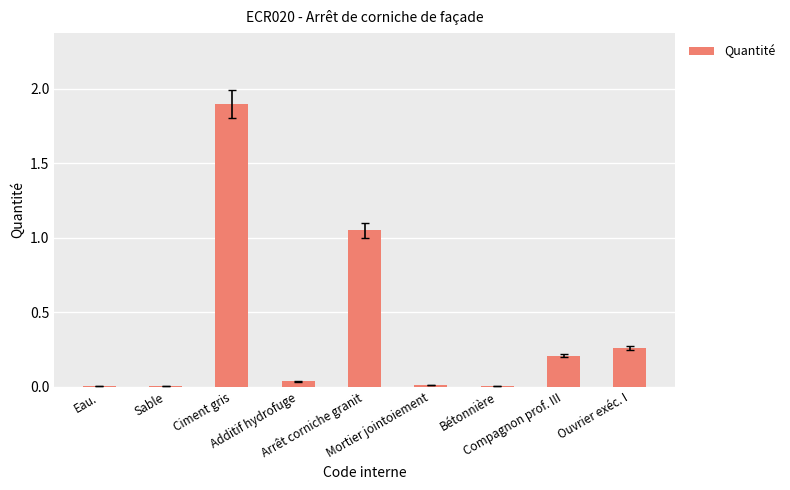

What is the maximum value shown in the chart?

1.9